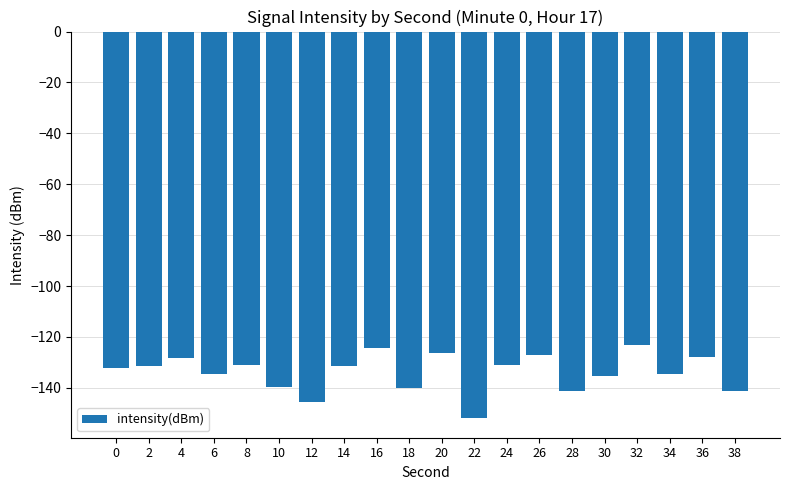

Read the value at 32.

-123.1